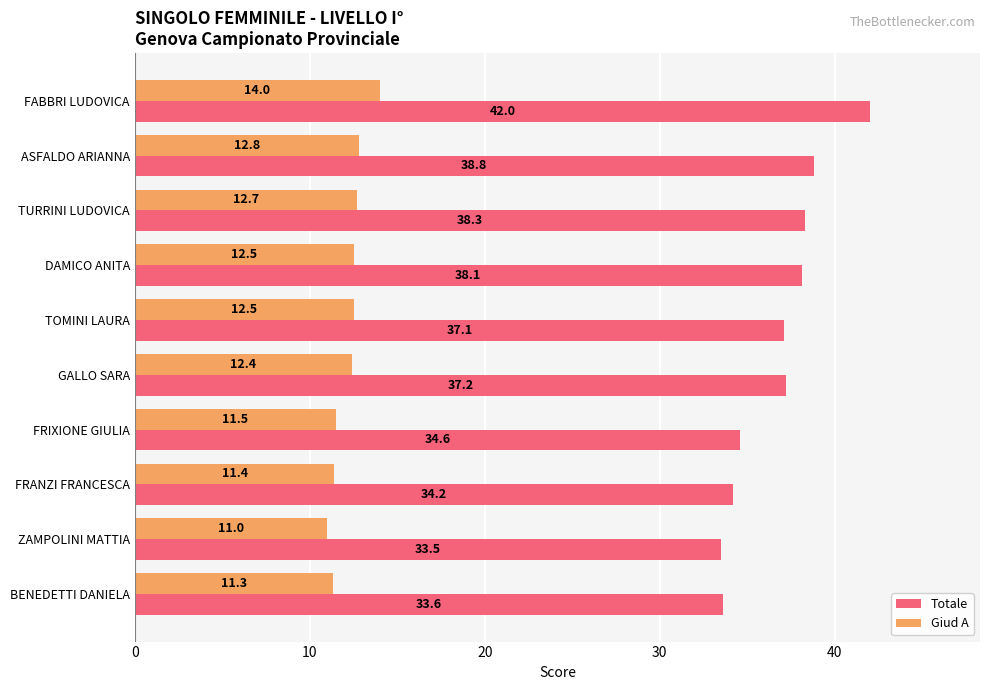

How many distinct data groups are displayed?

2